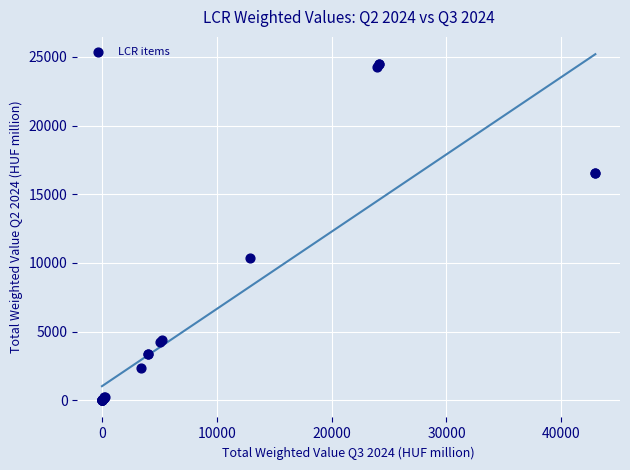

What Y value in the scatter plot is closest to 12249?

10373.9